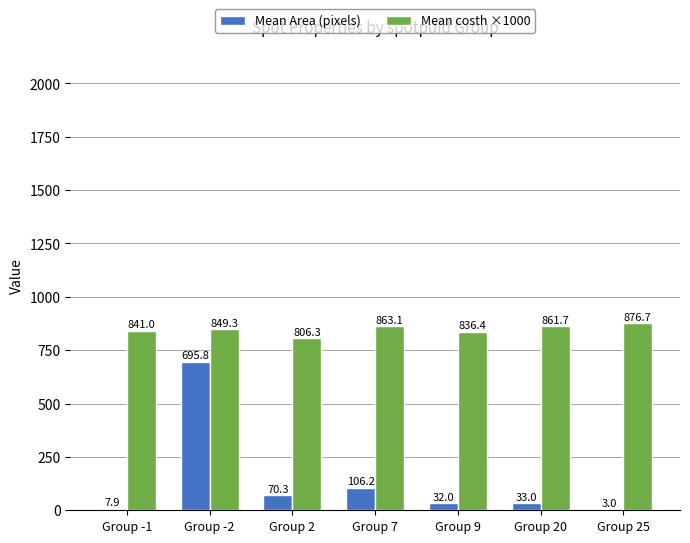

Does the chart contain stacked bars?

No